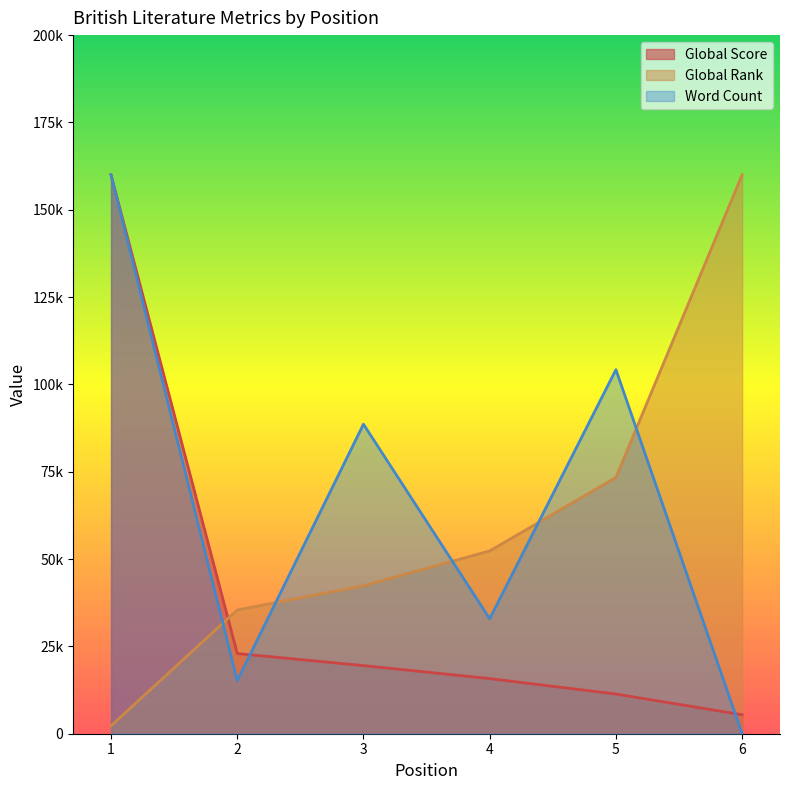

What are all the series names shown in the legend?

Global Score, Global Rank, Word Count